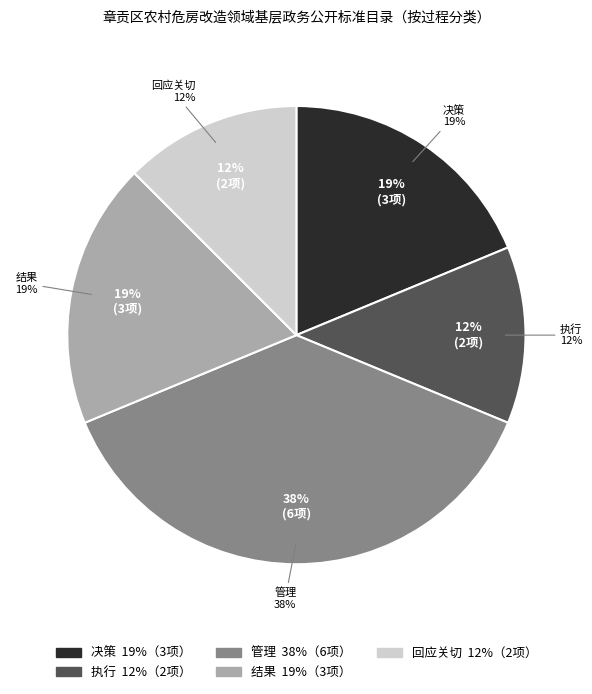

To the nearest percent, what percentage of the pie is 执行?

12%